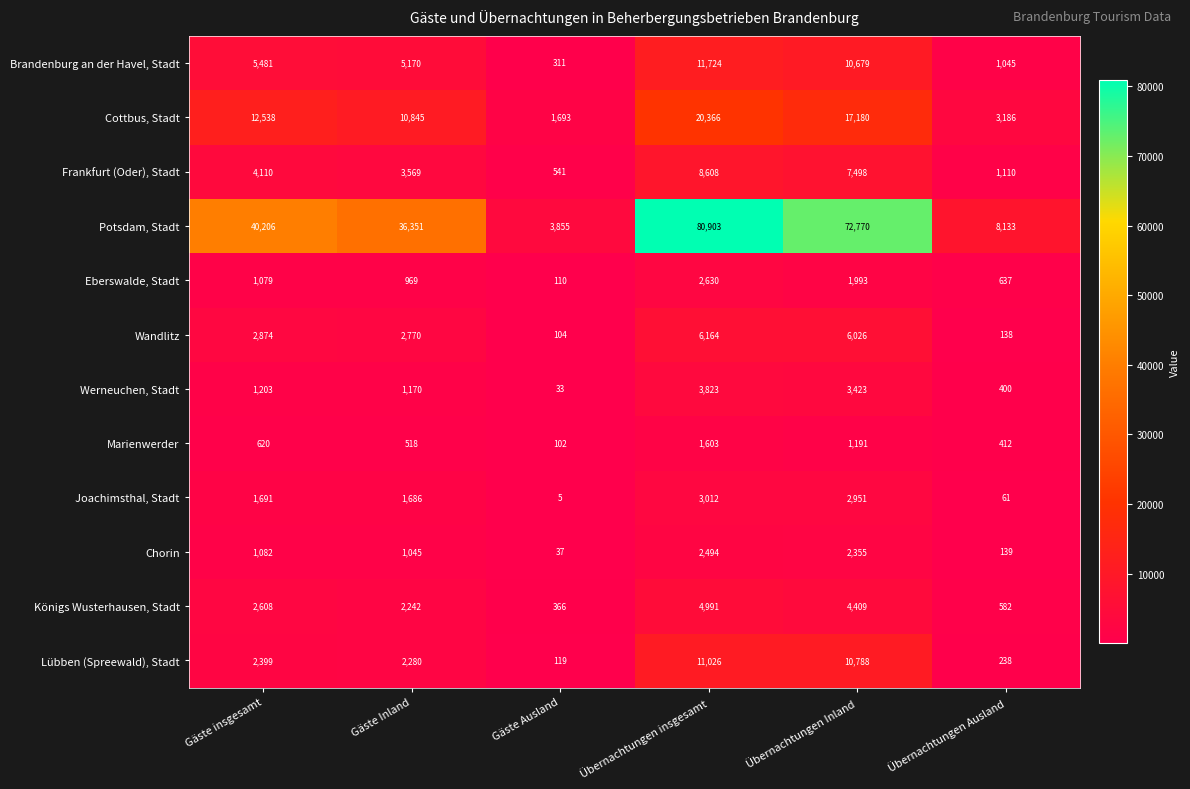

The value of Chorin at Gäste Inland is 1380. True or false?

False